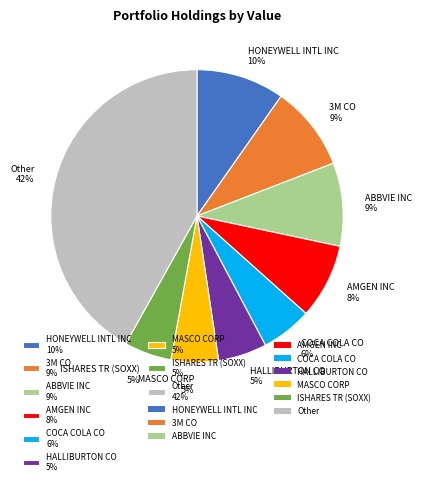

Do Other 42% and COCA COLA CO 6% together represent more than half of the pie?

No